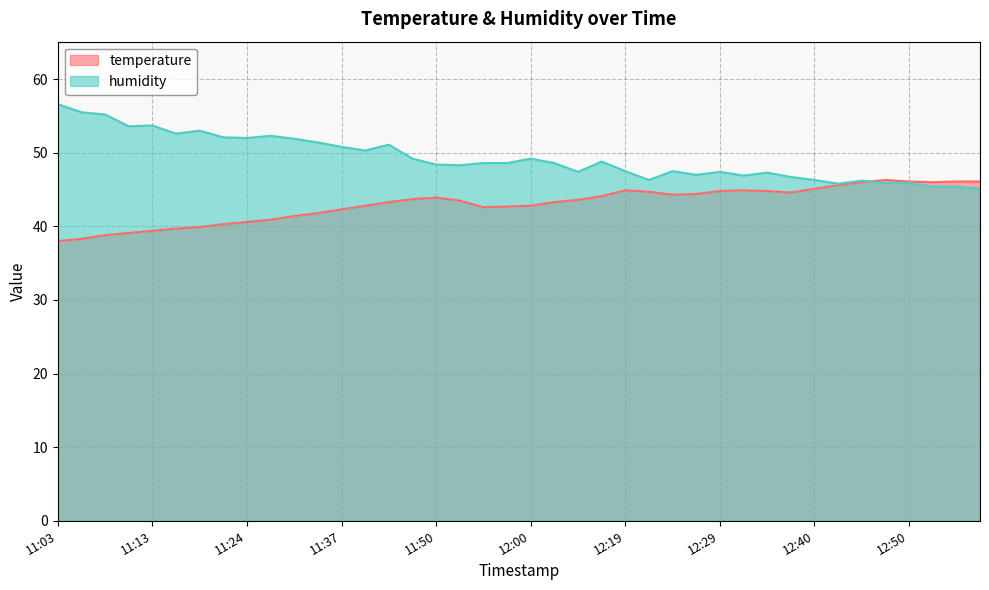

Between 11:52 and 11:55, which series saw the biggest shift?

temperature